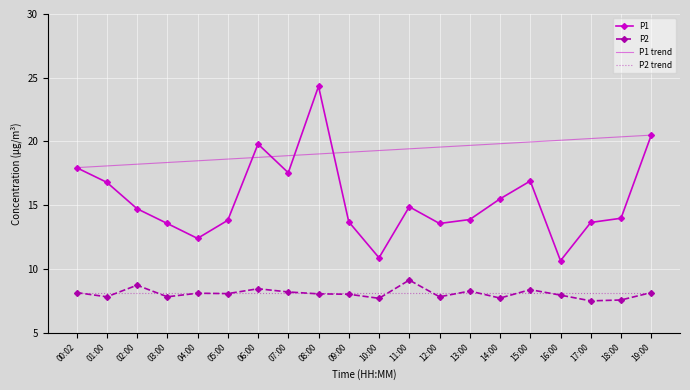

Is it true that P1 trend equals 27.4 at 02:00?

False